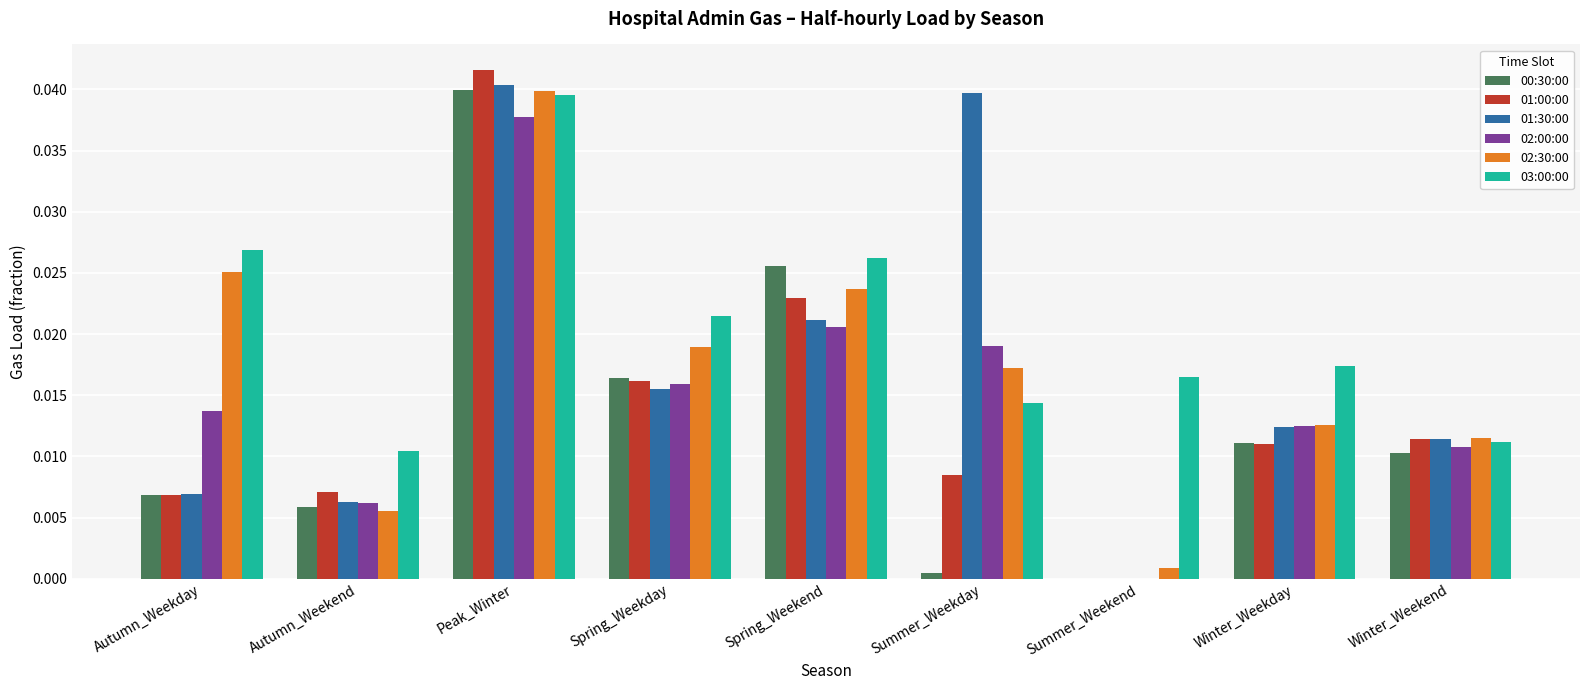

Which series has the largest total across all categories?

03:00:00